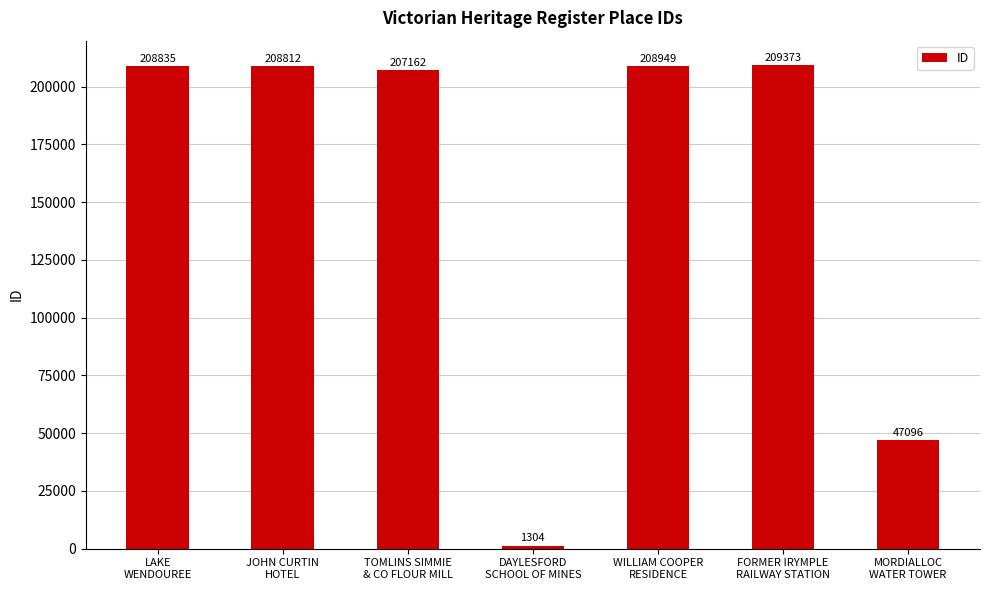

What is the difference between the values at LAKE
WENDOUREE and FORMER IRYMPLE
RAILWAY STATION?

538